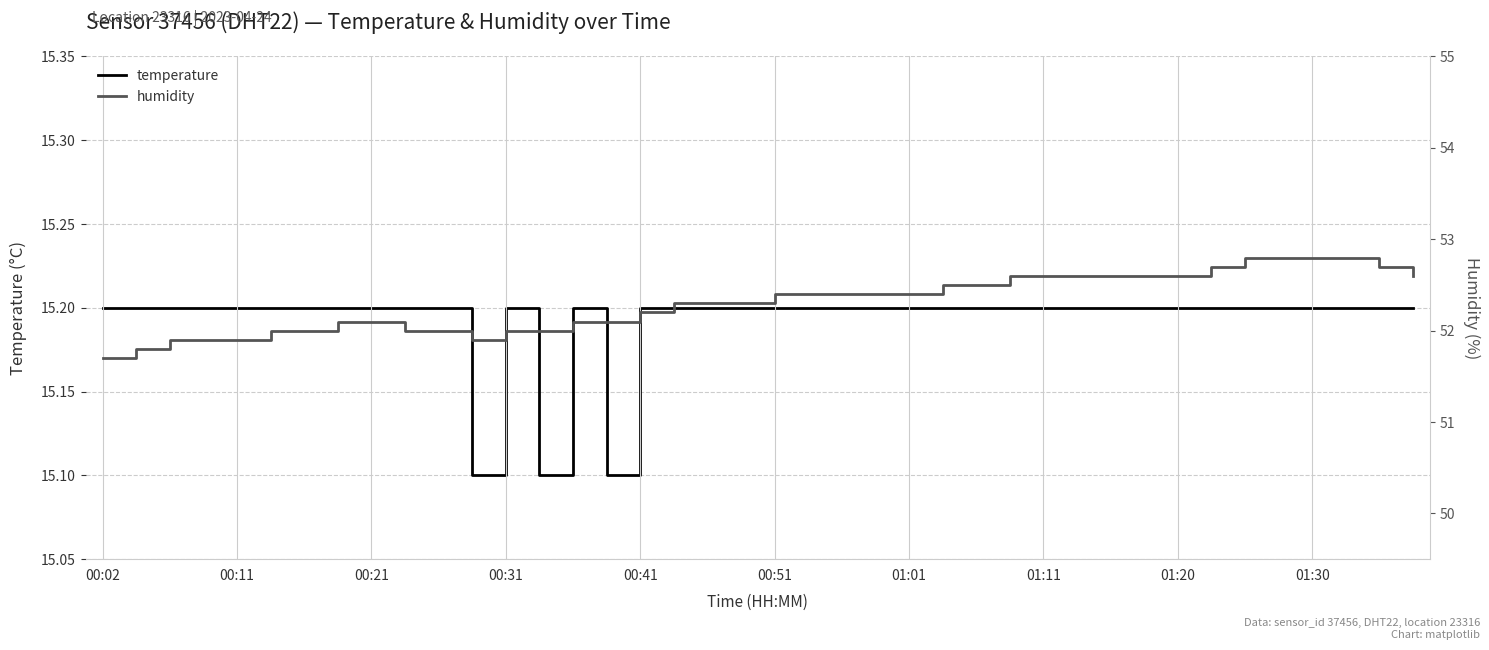

What are all the series names shown in the legend?

temperature, humidity